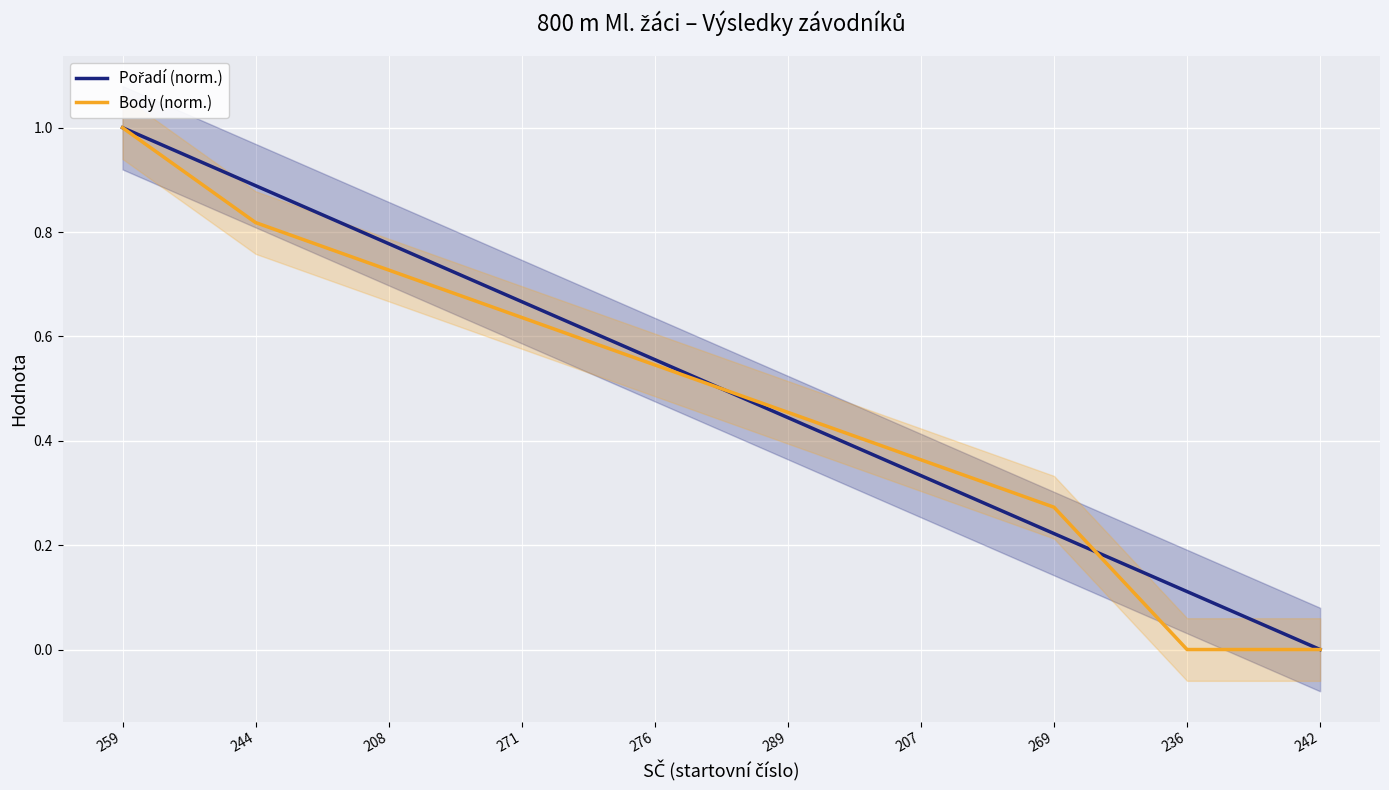

Reading right to left, what are all the values shown in this chart?

Pořadí (norm.): 242=0.0	236=0.1	269=0.2	207=0.3	289=0.4	276=0.6	271=0.7	208=0.8	244=0.9	259=1.0
Body (norm.): 242=0.0	236=0.0	269=0.3	207=0.4	289=0.5	276=0.5	271=0.6	208=0.7	244=0.8	259=1.0